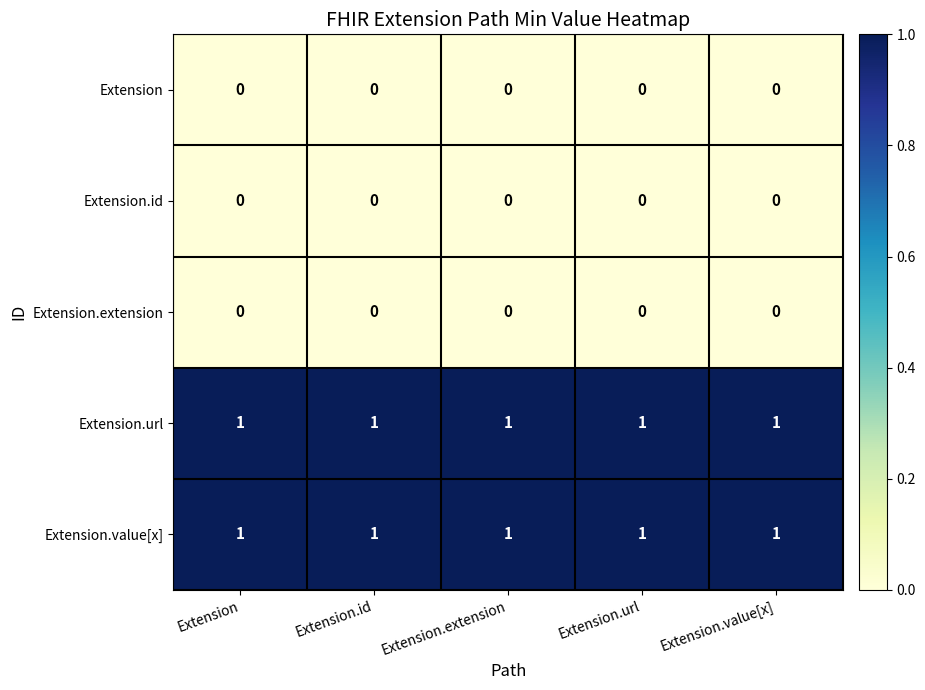

Is the value of Extension.value[x] at Extension.value[x] greater than the value of Extension.id at Extension.value[x]?

Yes